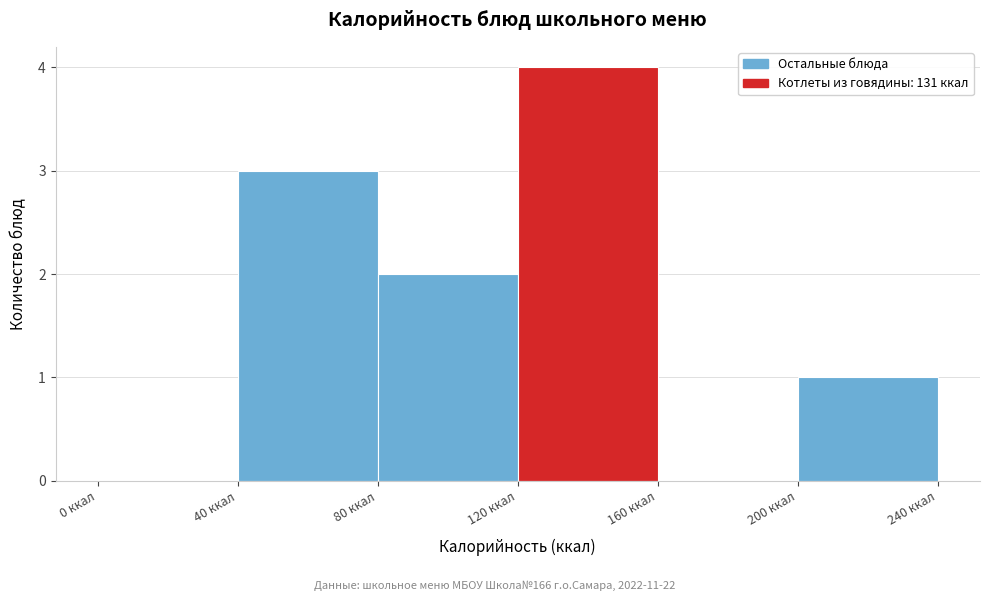

Over which range of the x-axis is the bar tallest?

120 to 160